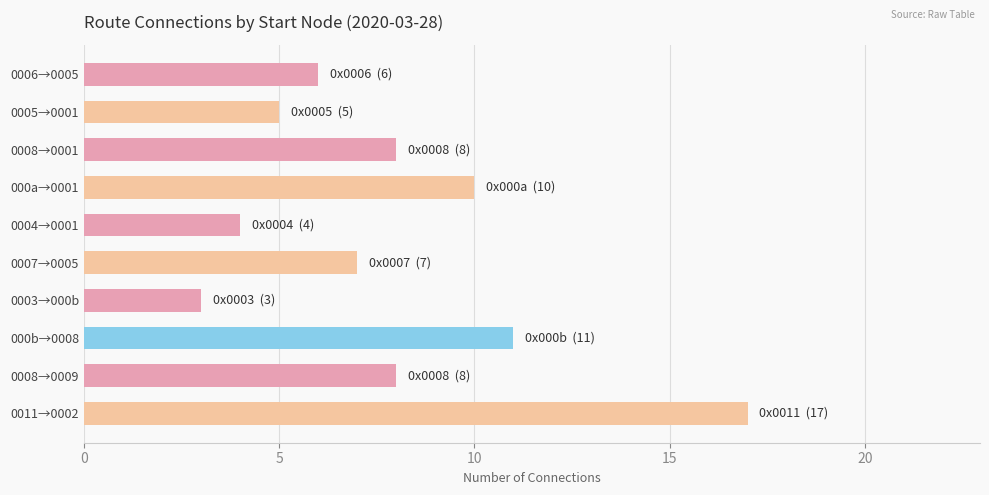

Where is the data nearest to the value 10?

000a→0001